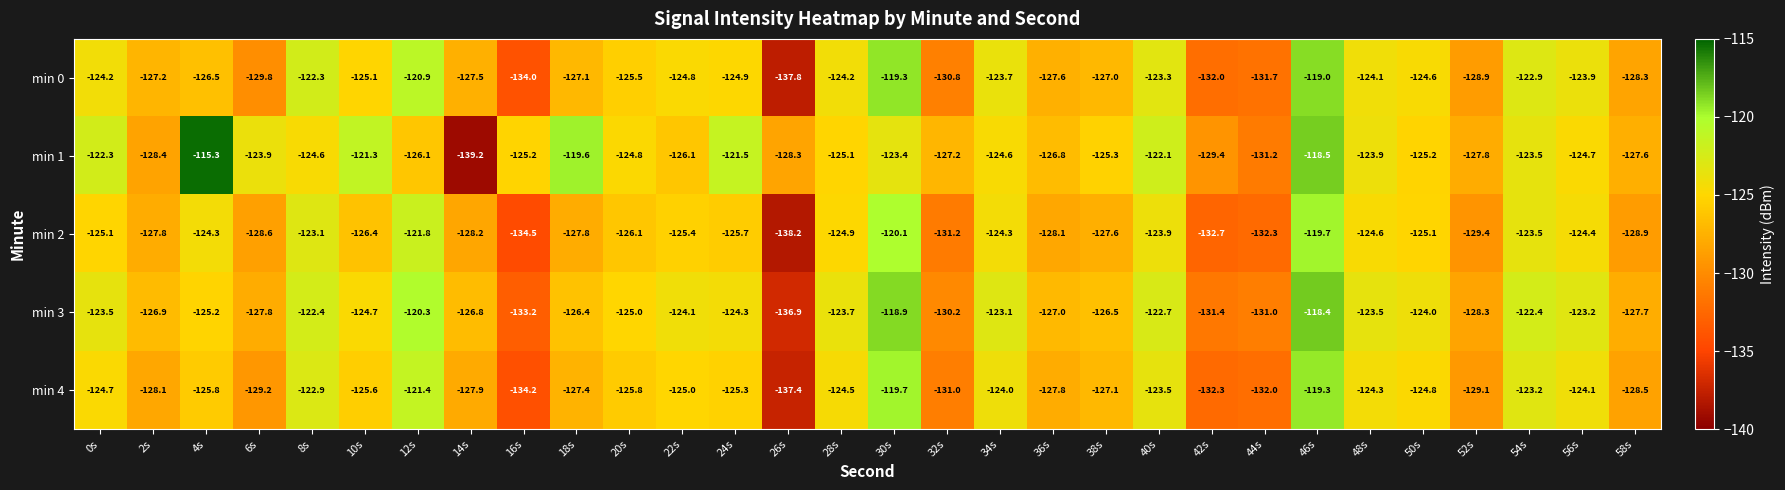

What is the difference between the second highest and minimum values in the min 4 series?

17.7